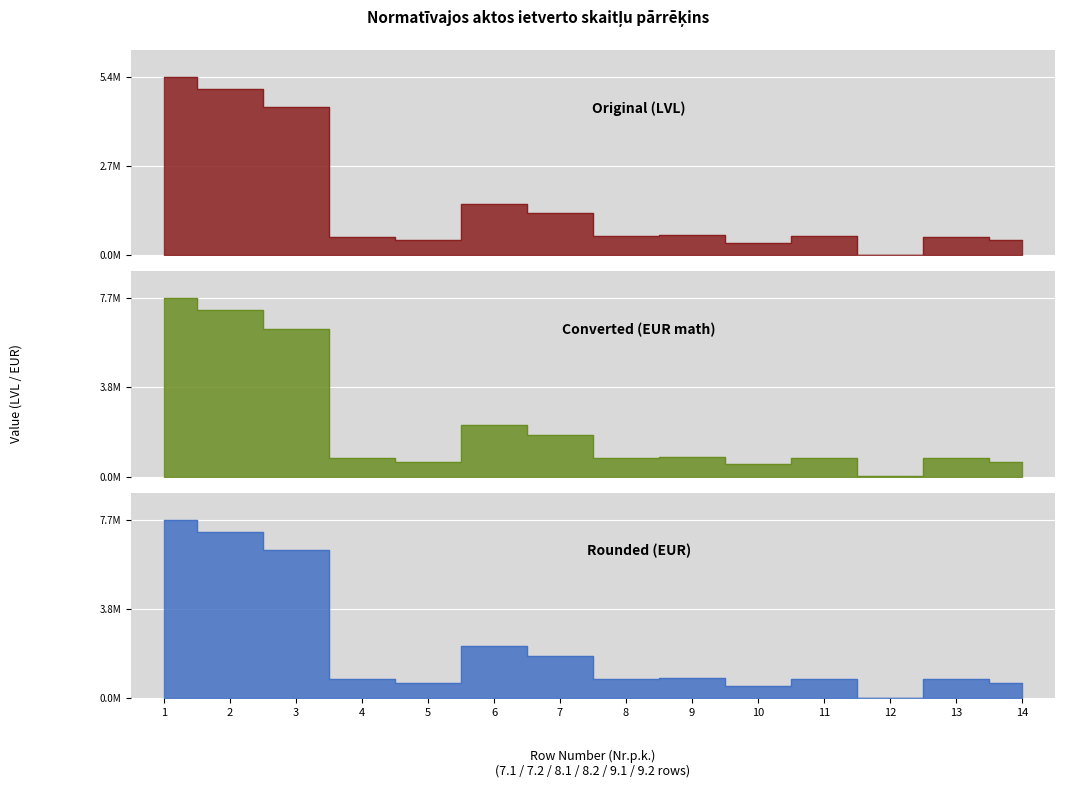

At which label is Converted (EUR math) closest to 3857012?

6